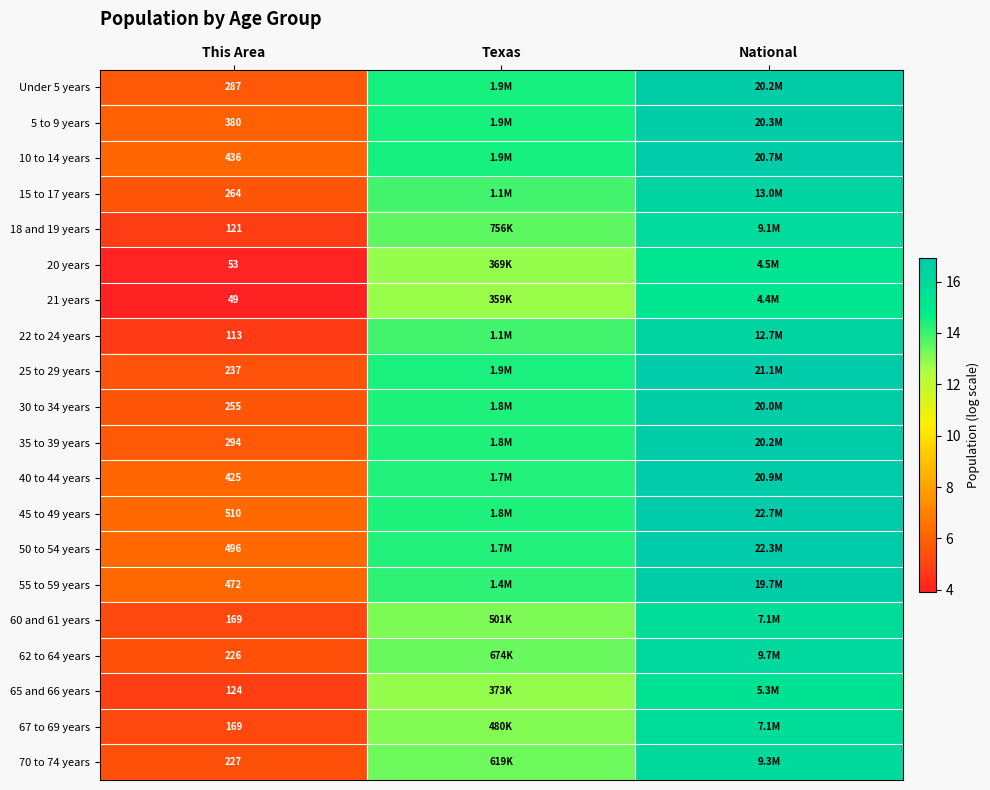

At how many categories does at least one series exceed 6?

3